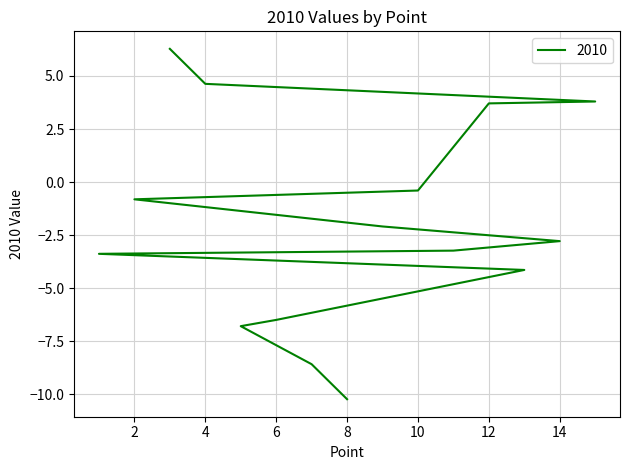

What is the value of the 7th point from the left?

-2.1